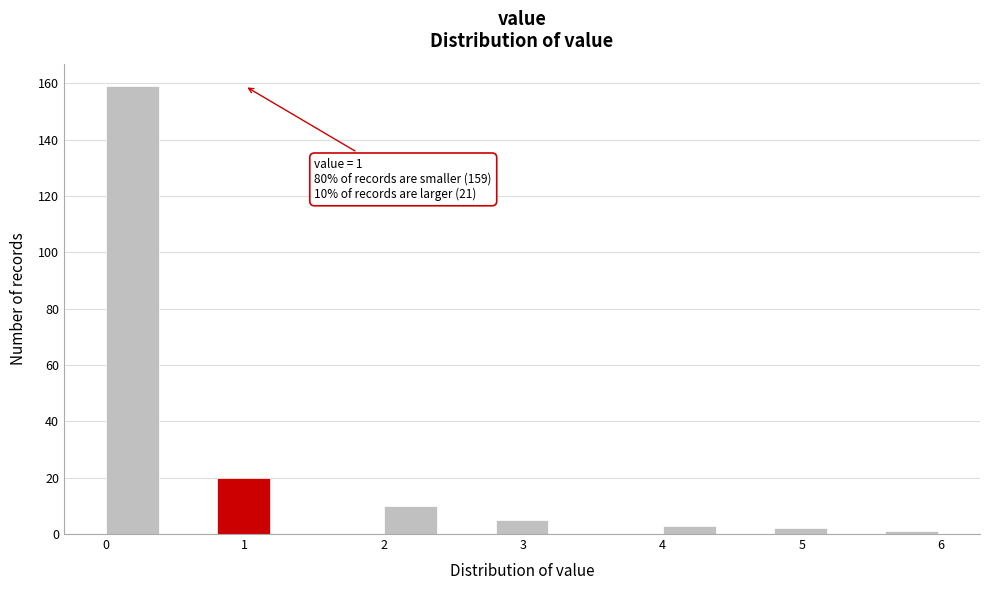

Which range on the x-axis has the tallest bar?

0.0 to 0.4